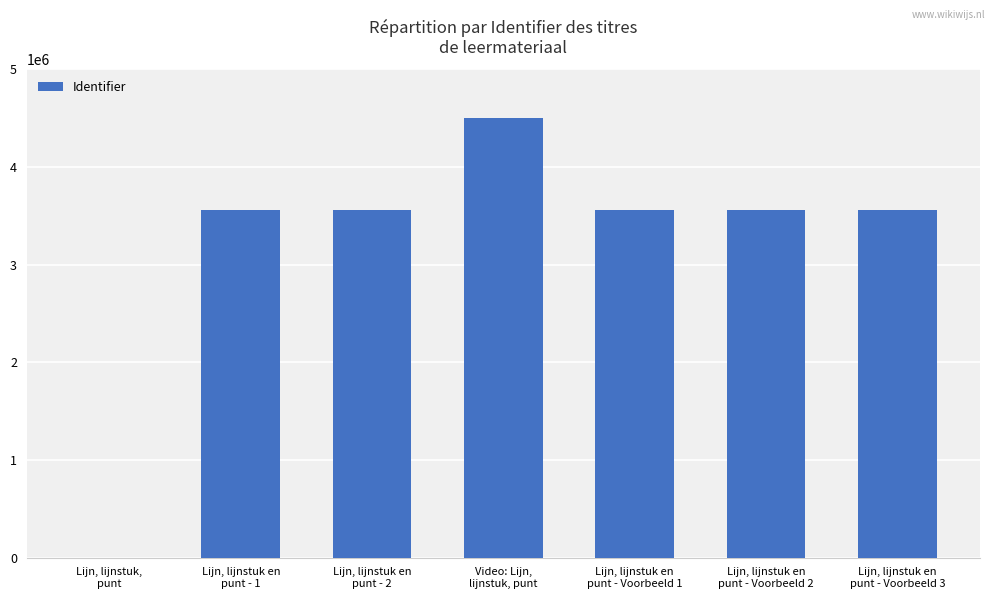

True or false: the data shows 3559399 at Lijn, lijnstuk en
punt - Voorbeeld 2.

True